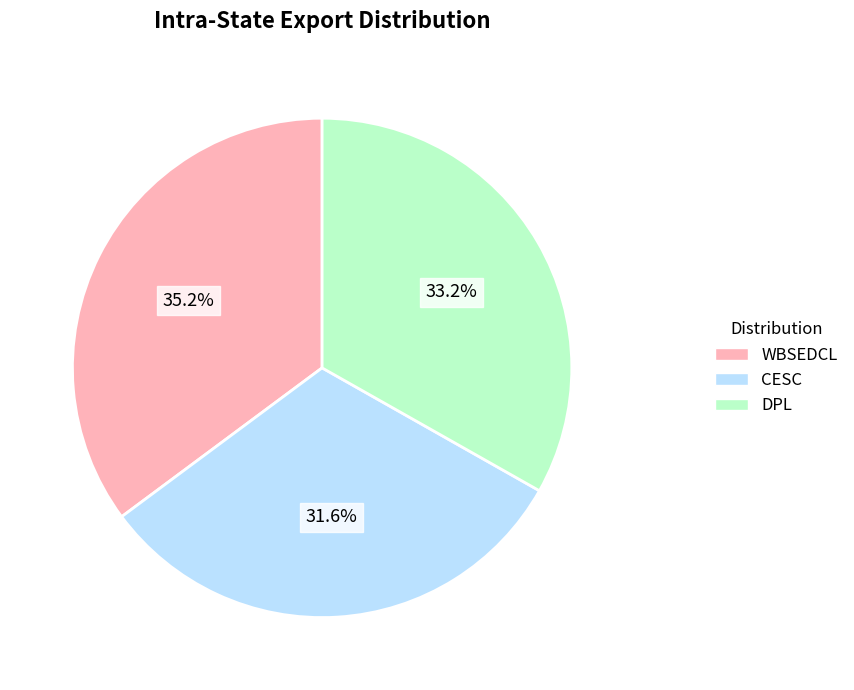

Which has a higher value, WBSEDCL or CESC?

WBSEDCL